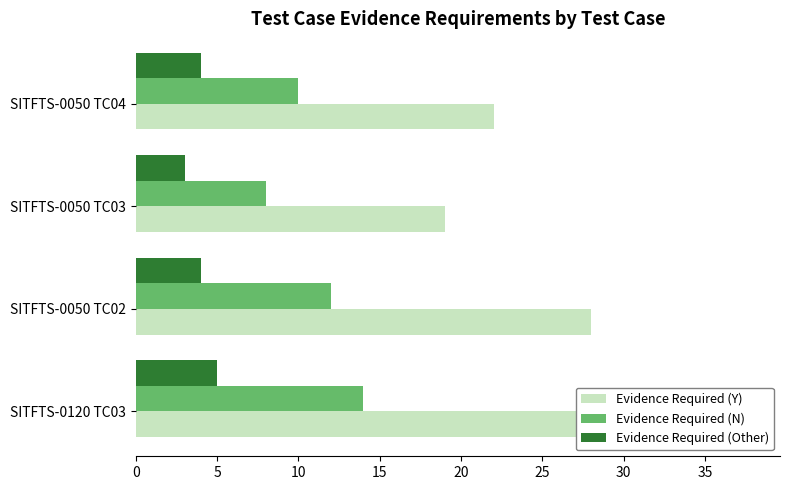

What is the value of the Evidence Required (Other) bar at the 2nd from the left?

4